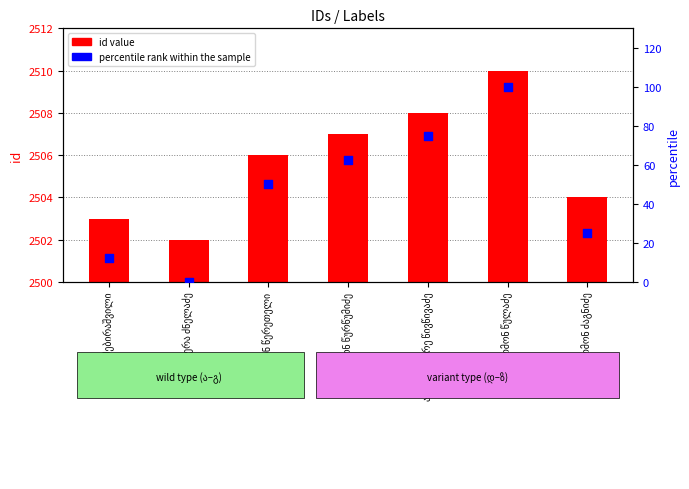

What are all the series names shown in the legend?

id value, percentile rank within the sample